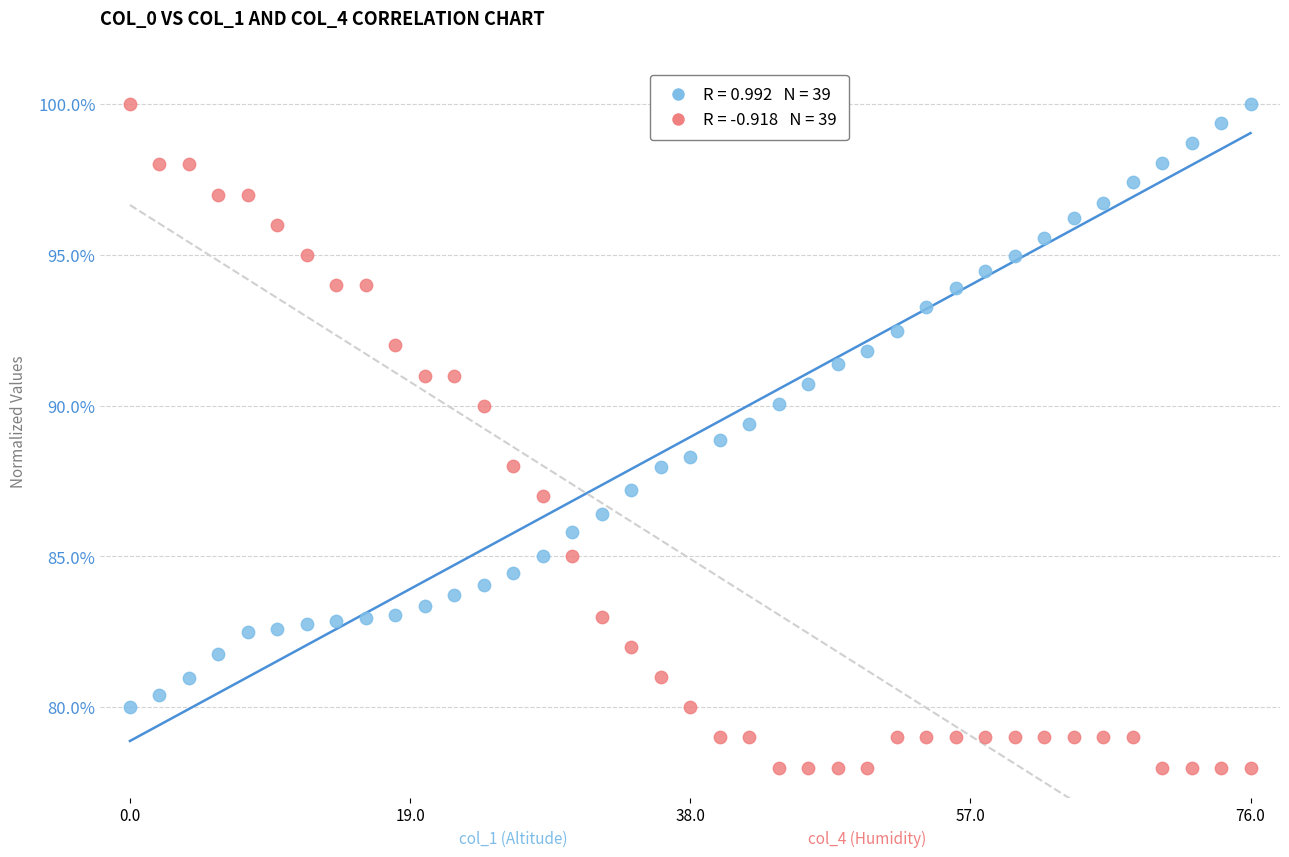

Across all data points, what is the range of X values (max minus min)?

76.0